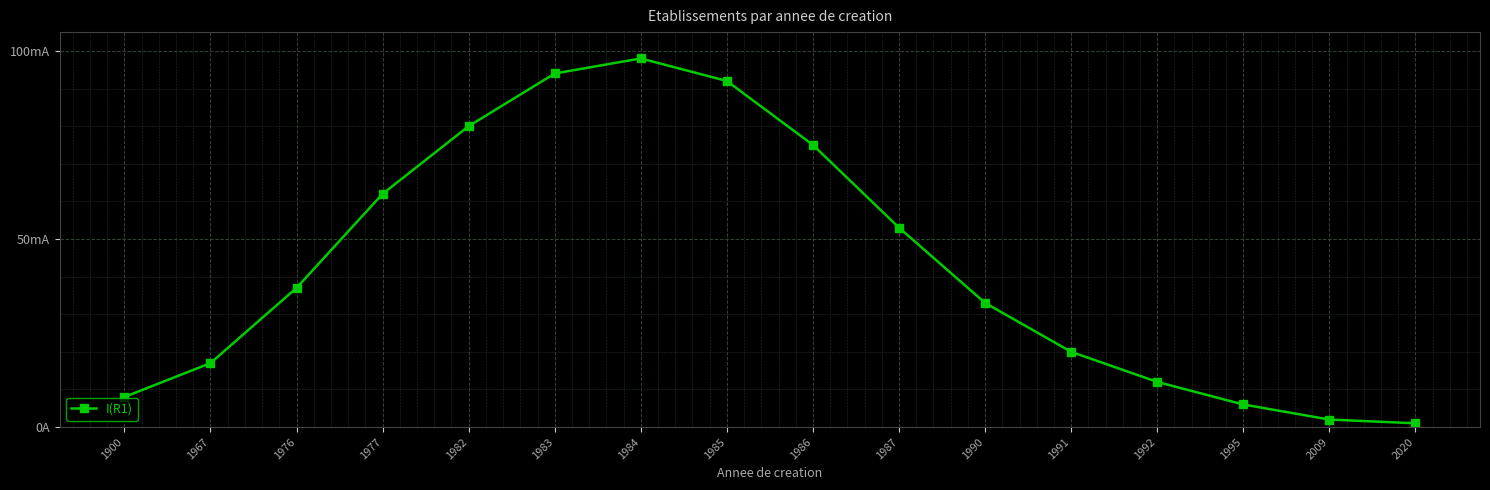

Does the chart have visible grid lines?

Yes